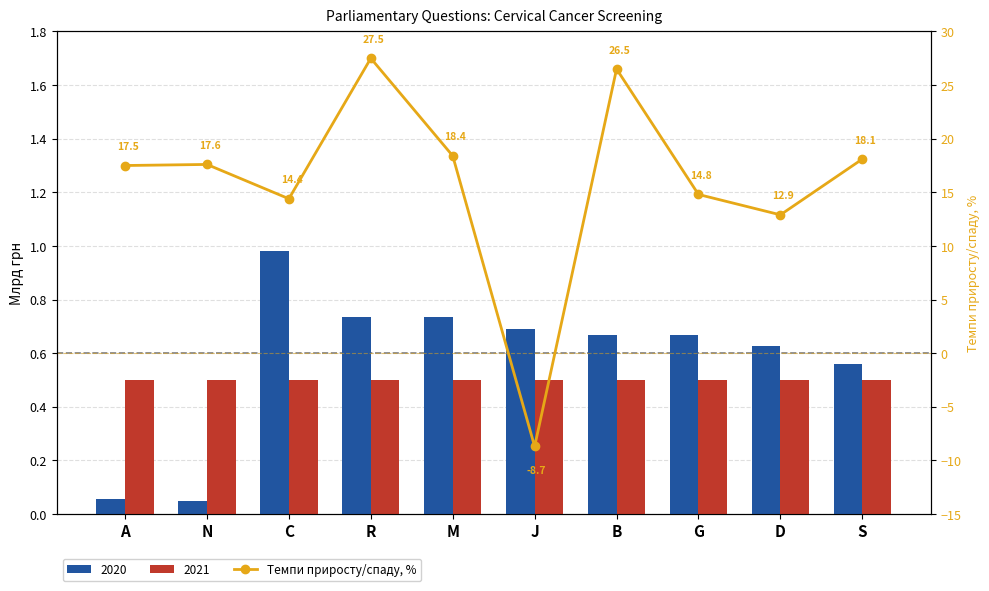

List the labels in order of value, smallest first.

J, D, C, G, A, N, S, M, B, R